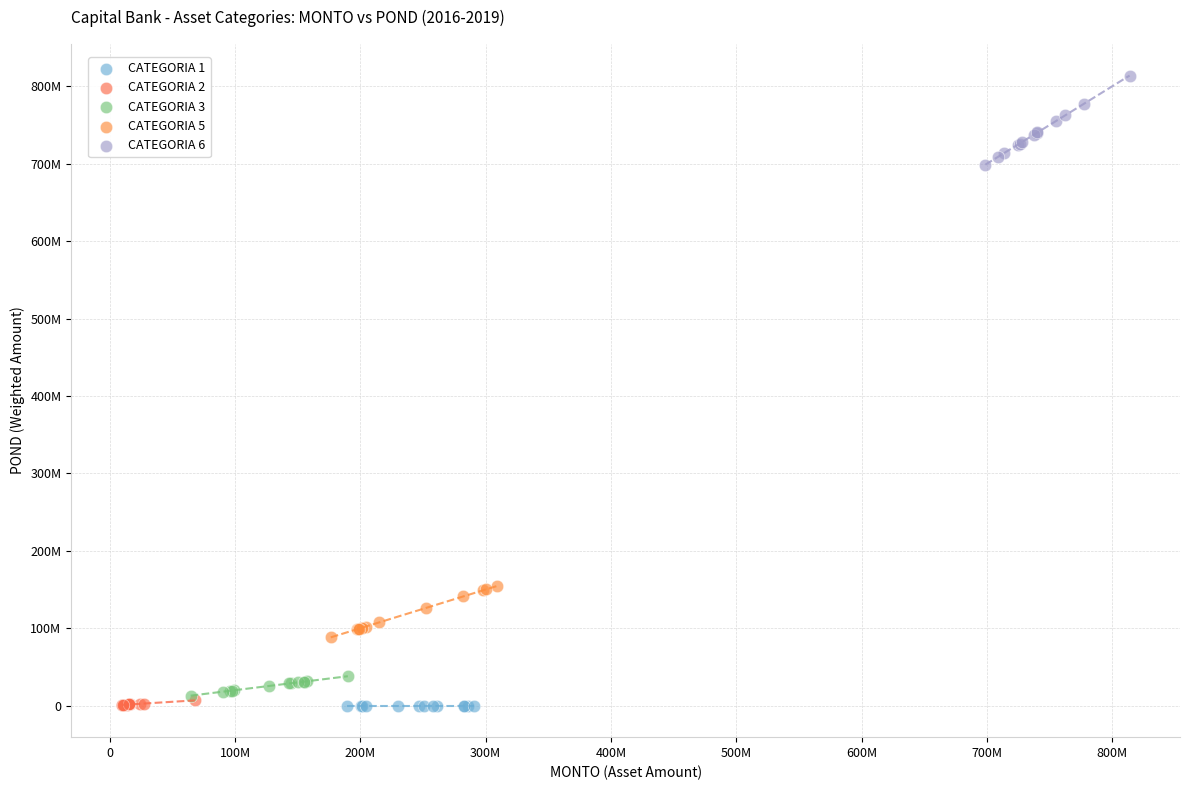

What are all the series names shown in the legend?

CATEGORIA 1, CATEGORIA 2, CATEGORIA 3, CATEGORIA 5, CATEGORIA 6